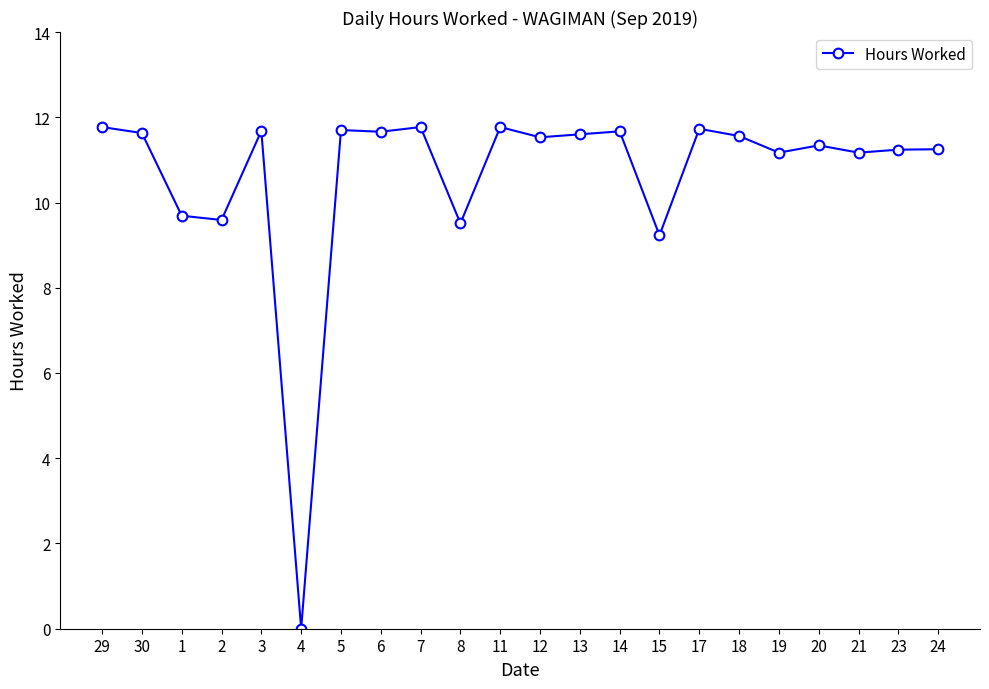

What is the change in value from 3 to 21?

-0.5